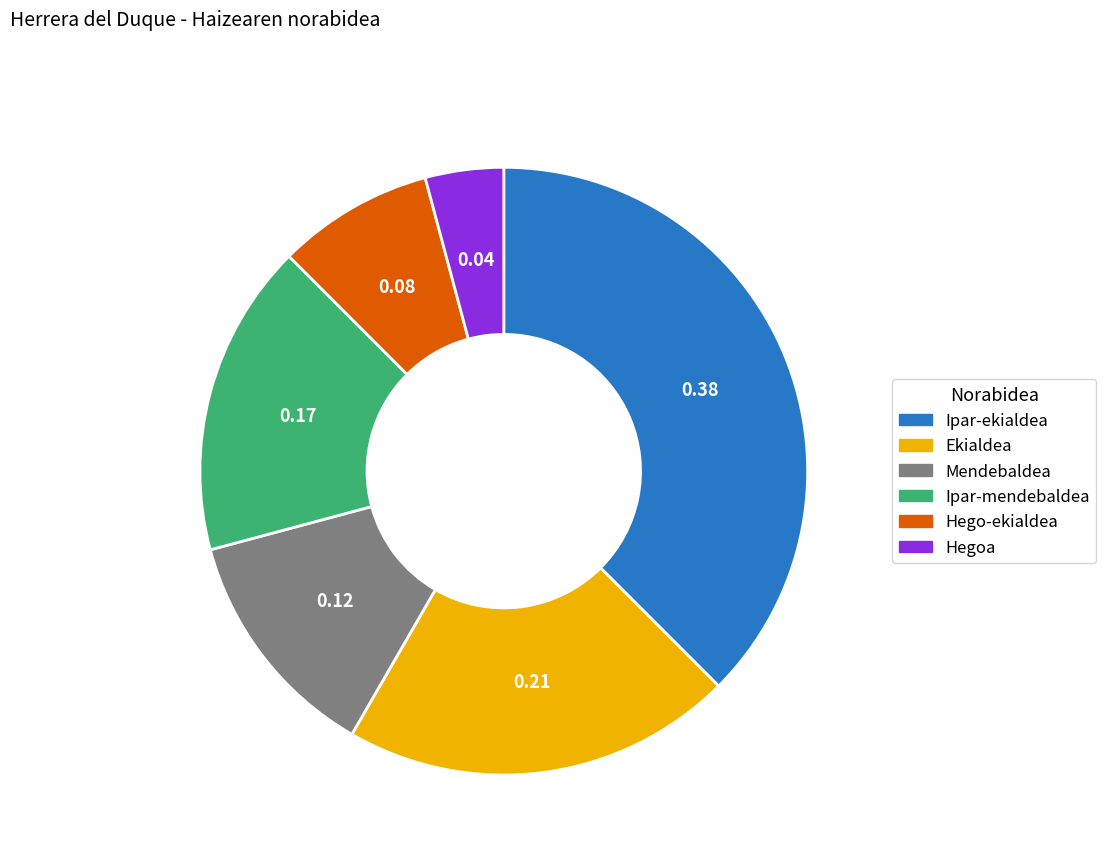

Which category has the biggest portion of the pie?

Ipar-ekialdea